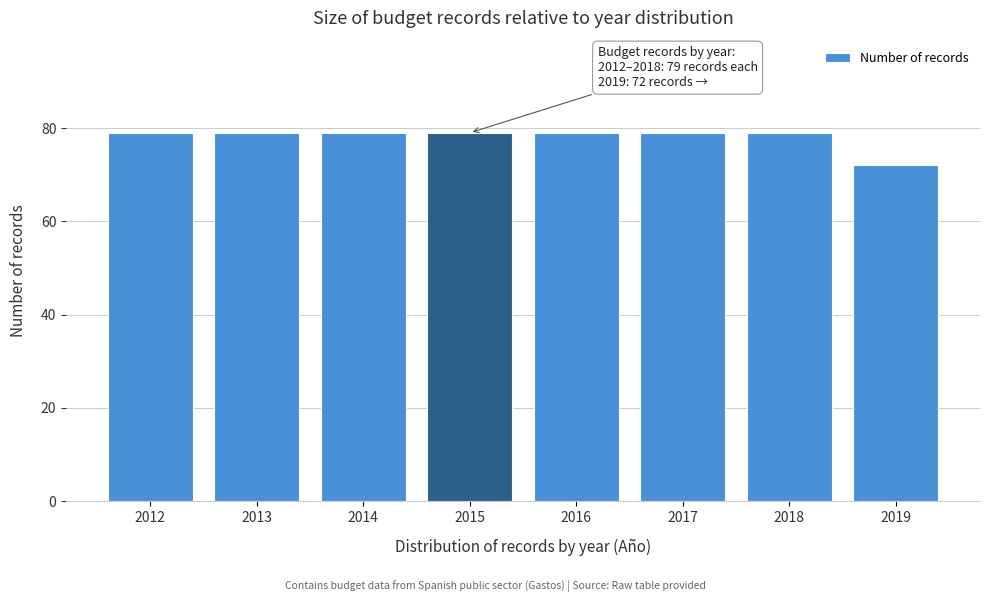

Reading left to right, extract all data points from this chart.

79	79	79	79	79	79	79	72